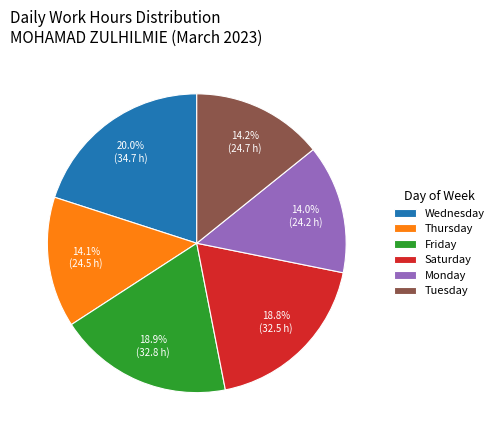

Is Saturday the majority of the pie?

No